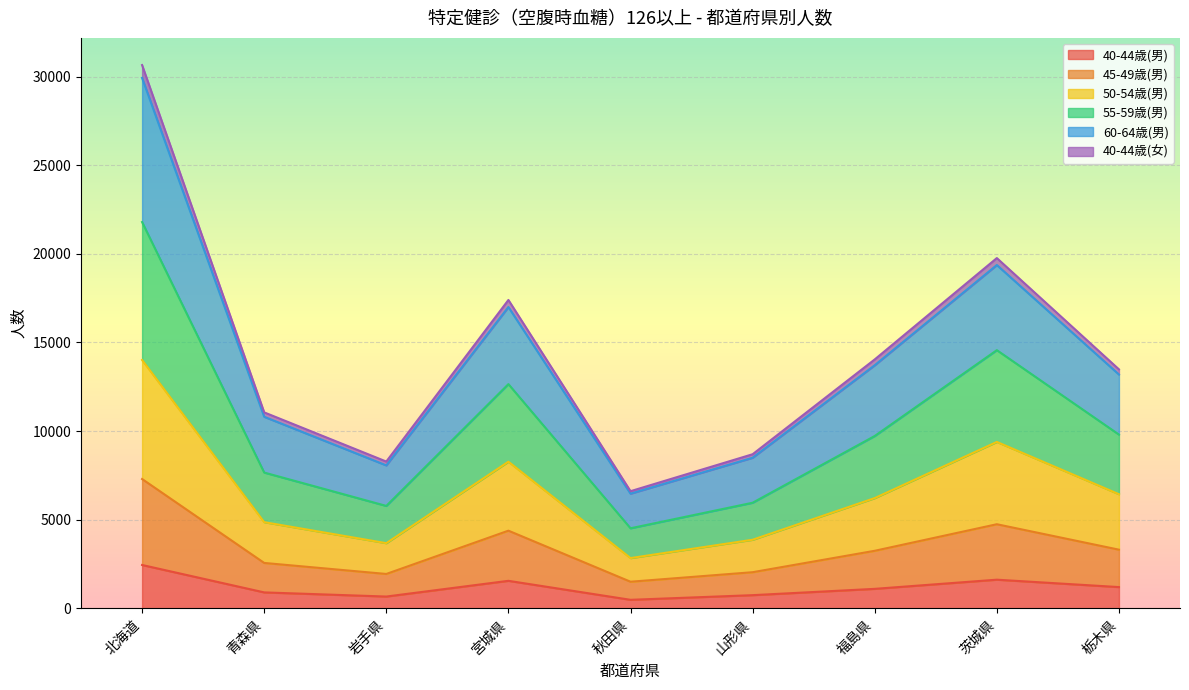

Is the value of 45-49歳(男) at 栃木県 greater than the value of 40-44歳(男) at 茨城県?

Yes